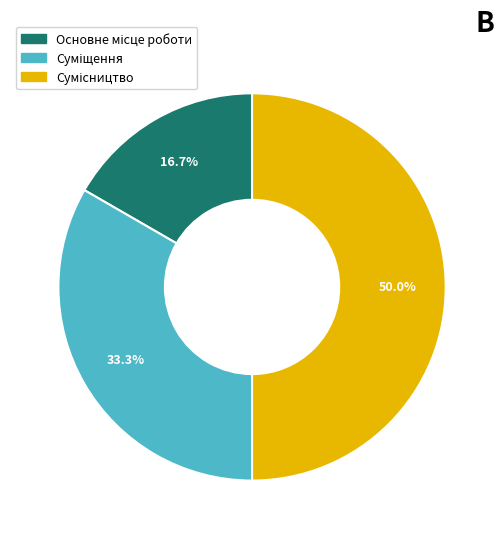

Which slice is the smallest?

Основне місце роботи